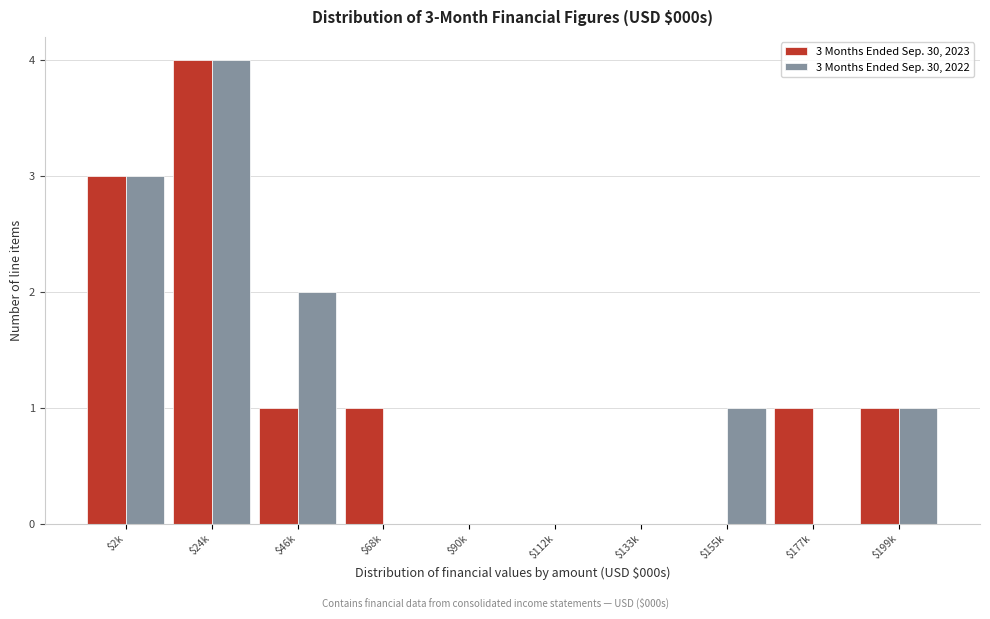

The value of 3 Months Ended Sep. 30, 2022 at $2k is 1. True or false?

False